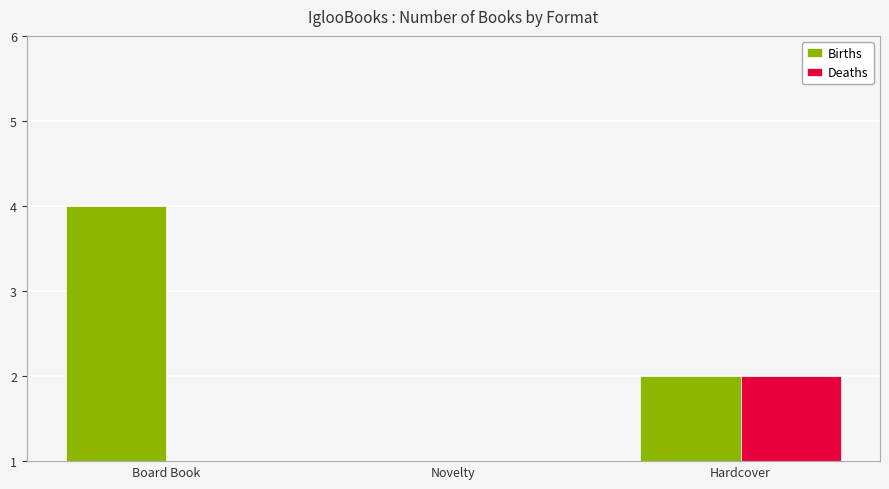

What position from the right is Hardcover?

1